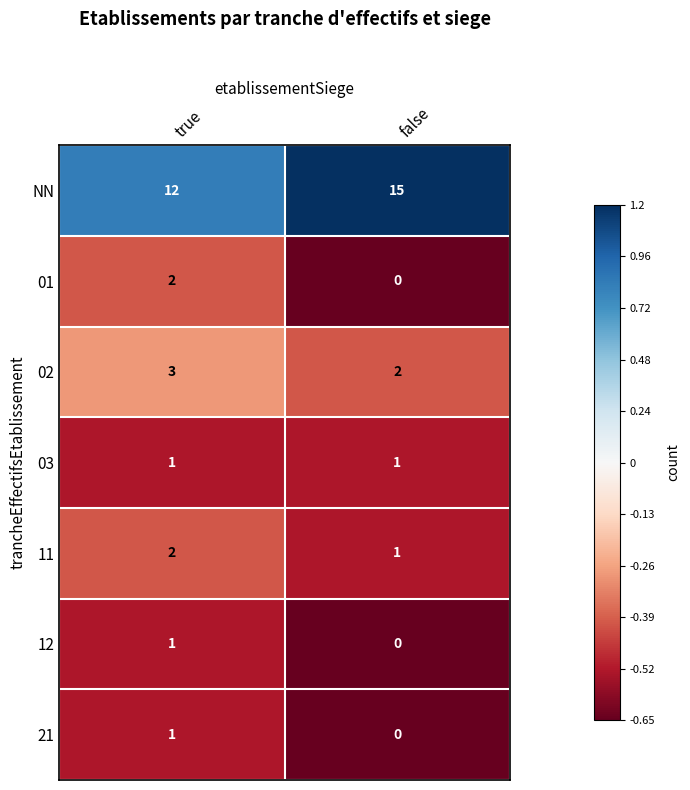

Which category has the lowest value in the NN series?

true